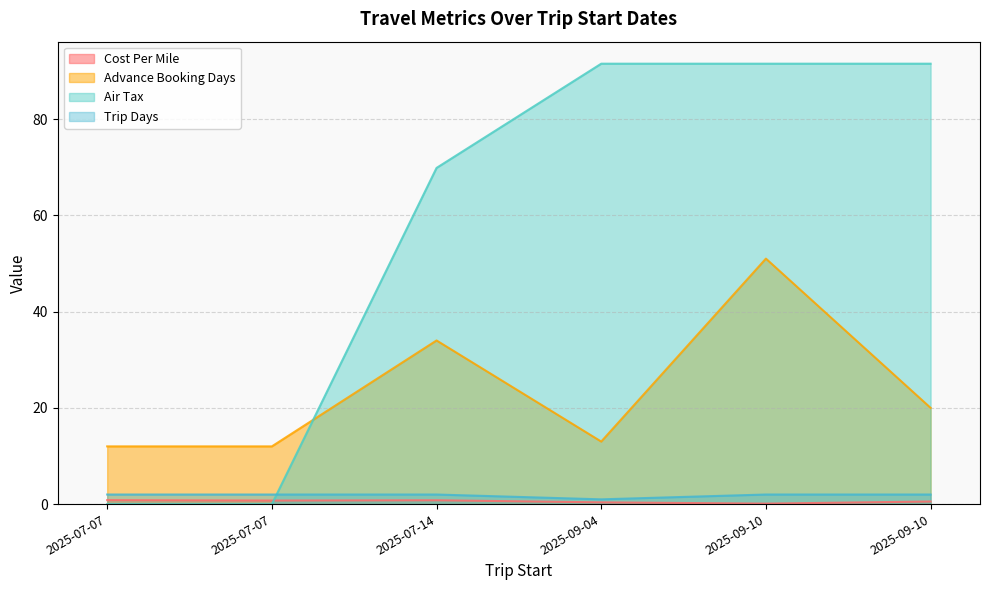

What are all the series names shown in the legend?

Cost Per Mile, Advance Booking Days, Air Tax, Trip Days